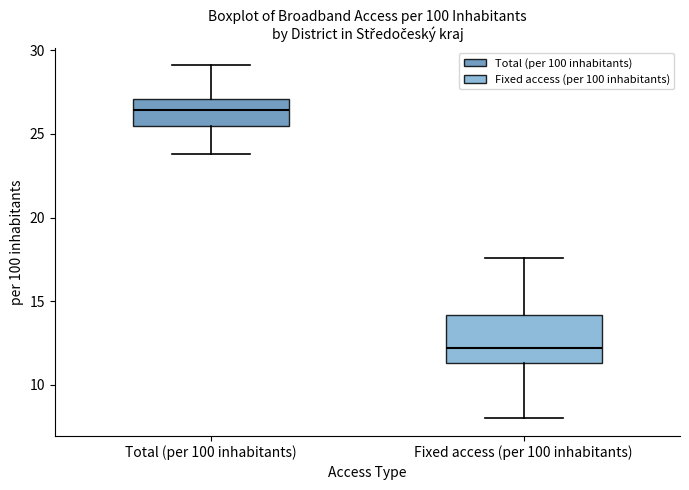

Reading left to right, transcribe this box plot: for each box, give where its median line is, the range the box spans, and where its two whiskers end, as read against the y-axis. The values are not printed on the chart, so give them approximately, as read against the axis.

Total (per 100 inhabitants): median 26.5, box 25.5 to 27.0, whiskers 24.0 to 29.0
Fixed access (per 100 inhabitants): median 12.0, box 11.5 to 14.0, whiskers 8.0 to 17.5